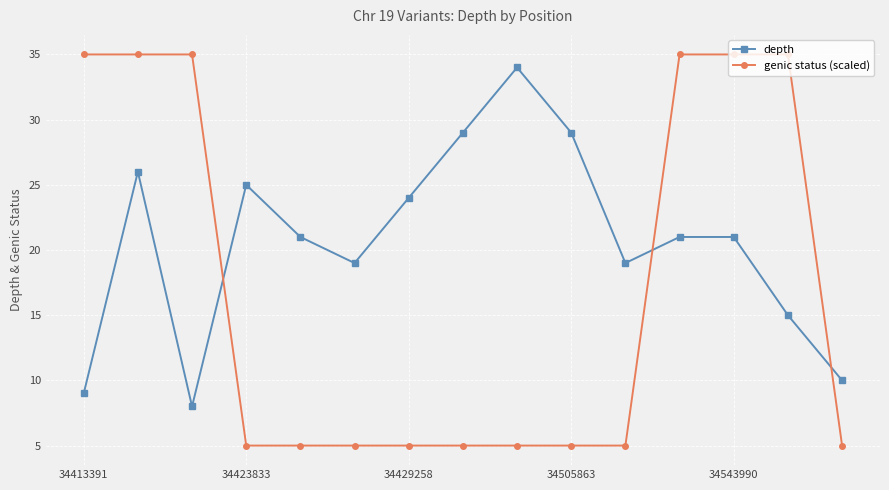

Which series has the widest spread of values?

genic status (scaled)